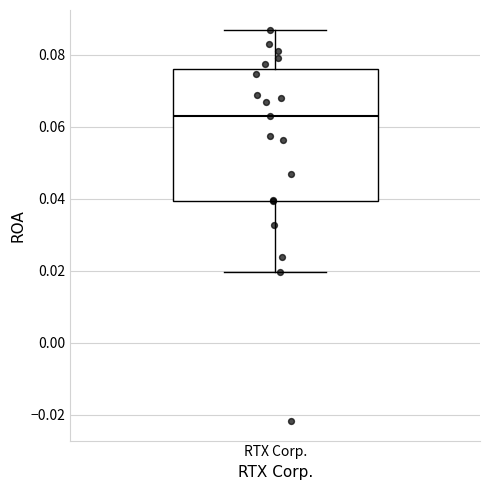

Read this box plot against the y-axis: the position of the median line, the range covered by the box, and the ends of both whiskers. The values are not printed on the chart, so give them approximately, as read against the axis.

median 0.064, box 0.040 to 0.076, whiskers 0.020 to 0.088